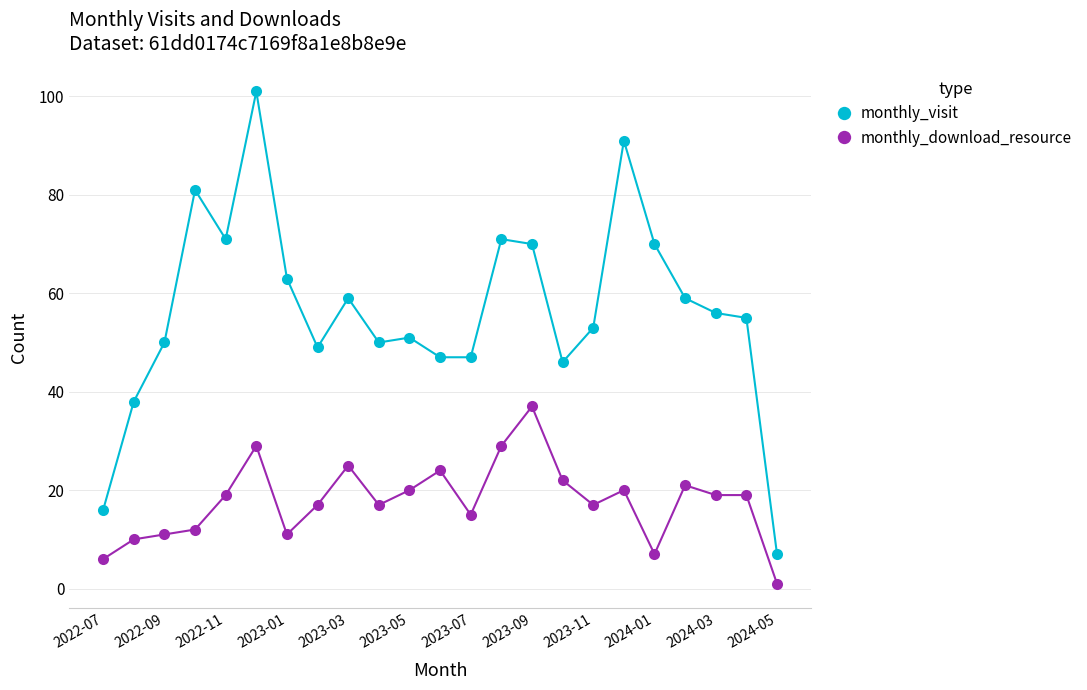

How many data points does each series have?

23